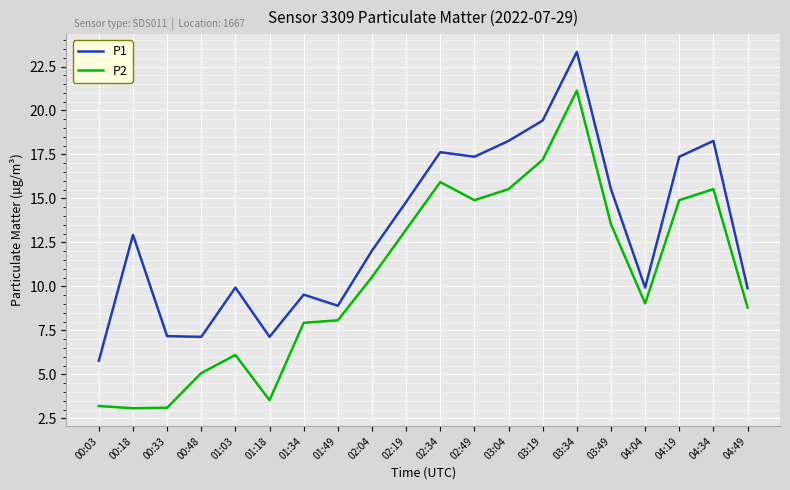

Rank the series at 04:34 from lowest to highest value.

P2, P1